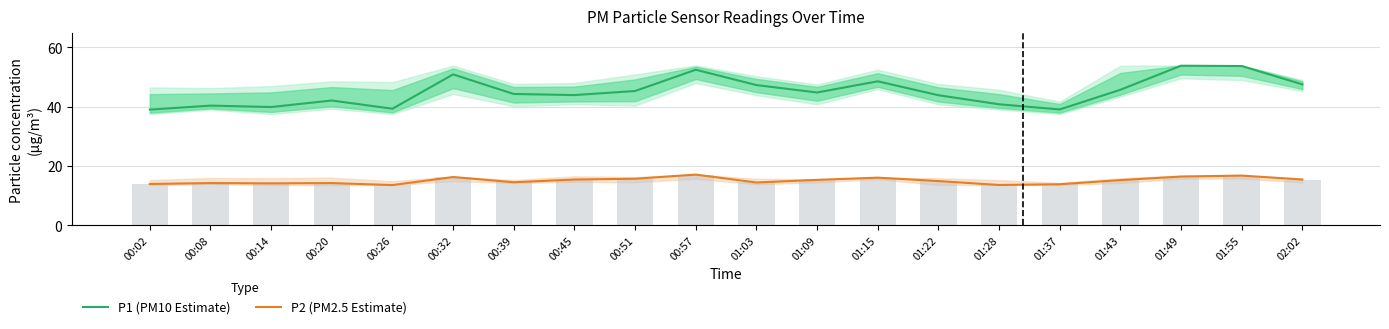

What is the difference between the second highest and second lowest values in the P2 (PM2.5 Estimate) series?

3.2